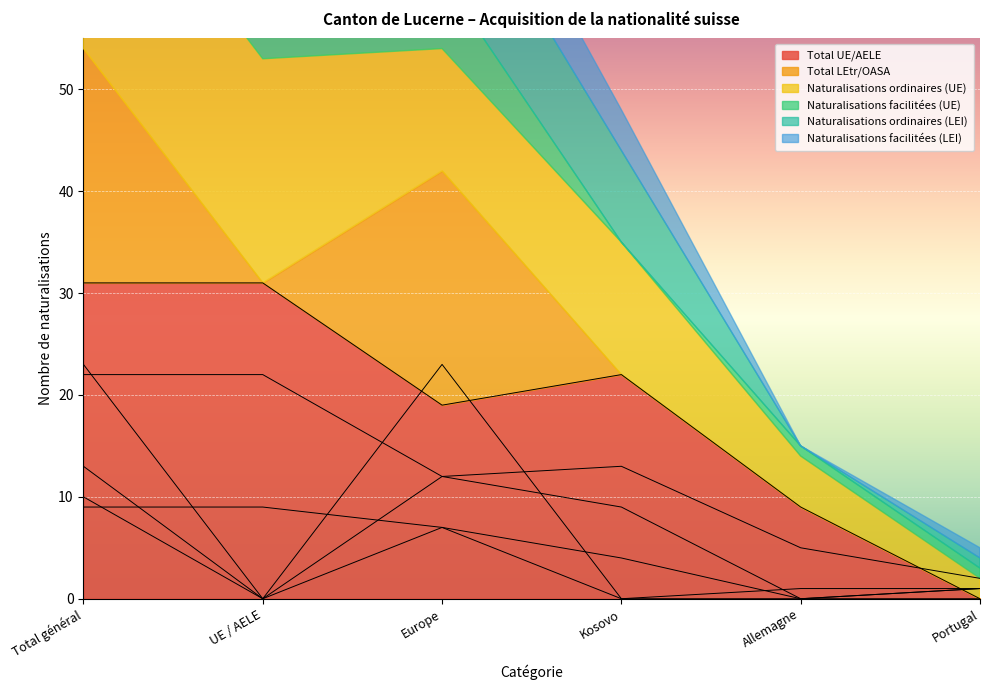

The Naturalisations ordinaires (LEI) series shows 0 at Allemagne. True or false?

True